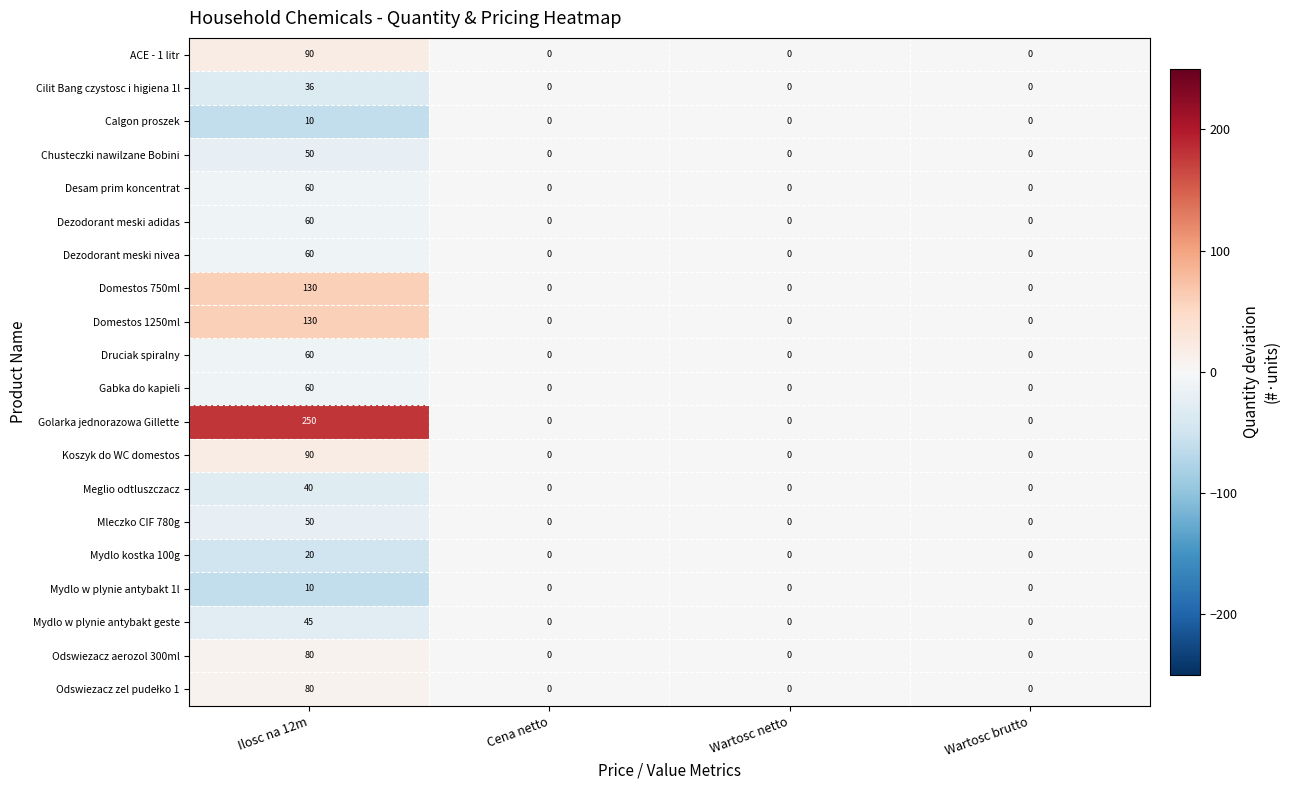

Is the value of Odswiezacz aerozol 300ml at Ilosc na 12m greater than the value of Cilit Bang czystosc i higiena 1l at Cena netto?

Yes